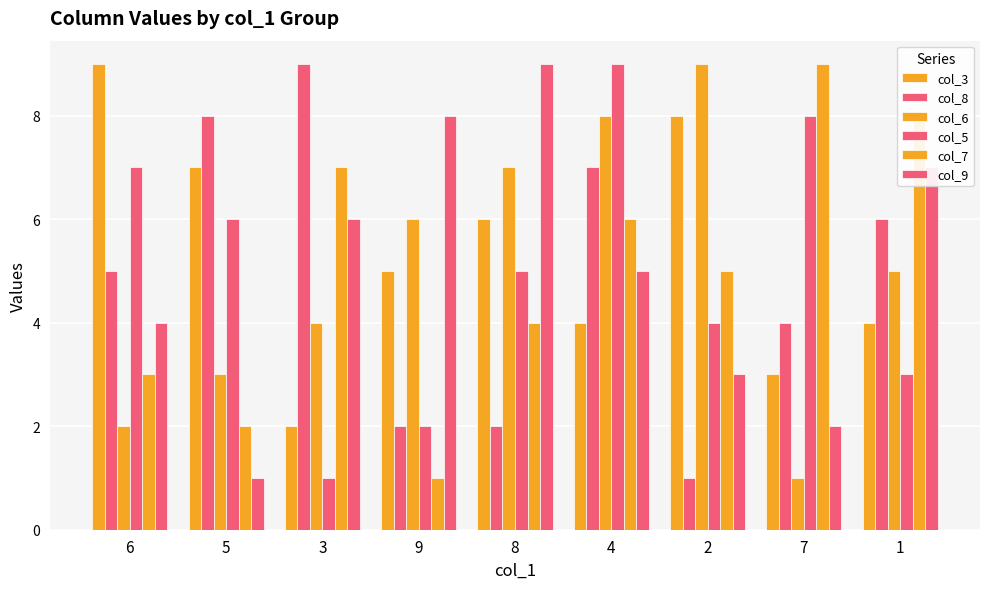

Which has a higher value, 8 or 2?

2